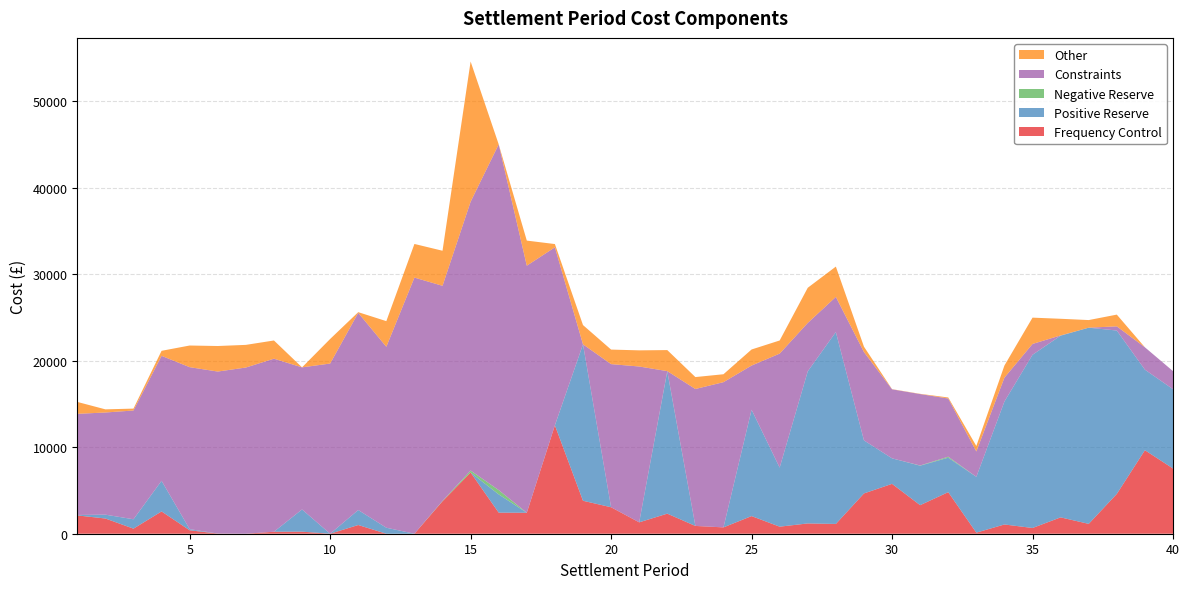

Reading right to left, extract all data points from this chart.

Frequency Control: 40=7535.6	39=9649.3	38=4599.6	37=1139.1	36=1888.8	35=662.9	34=1068.4	33=123.9	32=4803.2	31=3298.6	30=5762.7	29=4654.2	28=1129.5	27=1188.4	26=815.4	25=2037.8	24=732.8	23=899.1	22=2319.3	21=1314.8	20=3059.3	19=3808.8	18=12527.6	17=2422.1	16=2435.8	15=7070.4	14=3753.3	13=0.0	12=0.0	11=1006.5	10=0.0	9=238.1	8=229.9	7=0.0	6=18.6	5=398.2	4=2576.2	3=586.3	2=1758.4	1=2115.9
Positive Reserve: 40=9163.8	39=9307.5	38=18878.5	37=22668.0	36=20995.3	35=20012.2	34=14208.0	33=6448.8	32=3983.3	31=4563.0	30=2947.2	29=6132.8	28=22175.7	27=17576.2	26=6825.0	25=12290.1	24=0.0	23=0.0	22=16442.5	21=0.0	20=0.0	19=18074.5	18=0.0	17=0.0	16=2109.5	15=0.0	14=0.0	13=0.0	12=694.2	11=1732.1	10=0.0	9=2568.0	8=0.0	7=0.0	6=0.0	5=132.4	4=3539.7	3=1084.6	2=444.9	1=53.3
Negative Reserve: 40=0.0	39=0.0	38=0.0	37=0.0	36=7.4	35=1.6	34=0.0	33=1.0	32=112.9	31=22.6	30=0.0	29=0.0	28=0.5	27=1.6	26=0.0	25=0.0	24=0.0	23=0.7	22=26.7	21=0.3	20=0.0	19=0.0	18=11.5	17=5.1	16=497.0	15=226.3	14=41.7	13=0.0	12=0.0	11=0.0	10=0.0	9=0.0	8=0.0	7=0.0	6=0.0	5=0.0	4=0.0	3=0.0	2=0.0	1=0.0
Constraints: 40=2088.9	39=2583.4	38=482.9	37=0.0	36=21.9	35=1249.9	34=2757.5	33=2932.4	32=6723.7	31=8253.3	30=7975.5	29=10206.7	28=4058.2	27=5590.2	26=13170.4	25=5102.2	24=16778.8	23=15822.6	22=0.0	21=18005.6	20=16537.8	19=0.0	18=20555.4	17=28542.2	16=39947.0	15=31062.5	14=24851.1	13=29594.4	12=20906.7	11=22781.9	10=19663.7	9=16416.0	8=19993.9	7=19202.2	6=18720.0	5=18713.5	4=14438.3	3=12567.2	2=11802.6	1=11684.4
Other: 40=0.0	39=0.0	38=1355.8	37=879.4	36=1922.0	35=3040.2	34=1400.0	33=630.9	32=120.0	31=27.4	30=19.6	29=620.2	28=3502.1	27=4061.9	26=1517.2	25=1857.7	24=915.5	23=1378.2	22=2429.6	21=1866.6	20=1679.4	19=2225.5	18=375.0	17=2899.6	16=0.0	15=16203.4	14=4049.6	13=3886.6	12=2961.9	11=79.1	10=2837.4	9=0.0	8=2104.8	7=2617.5	6=2950.5	5=2501.9	4=579.3	3=218.4	2=364.9	1=1376.2